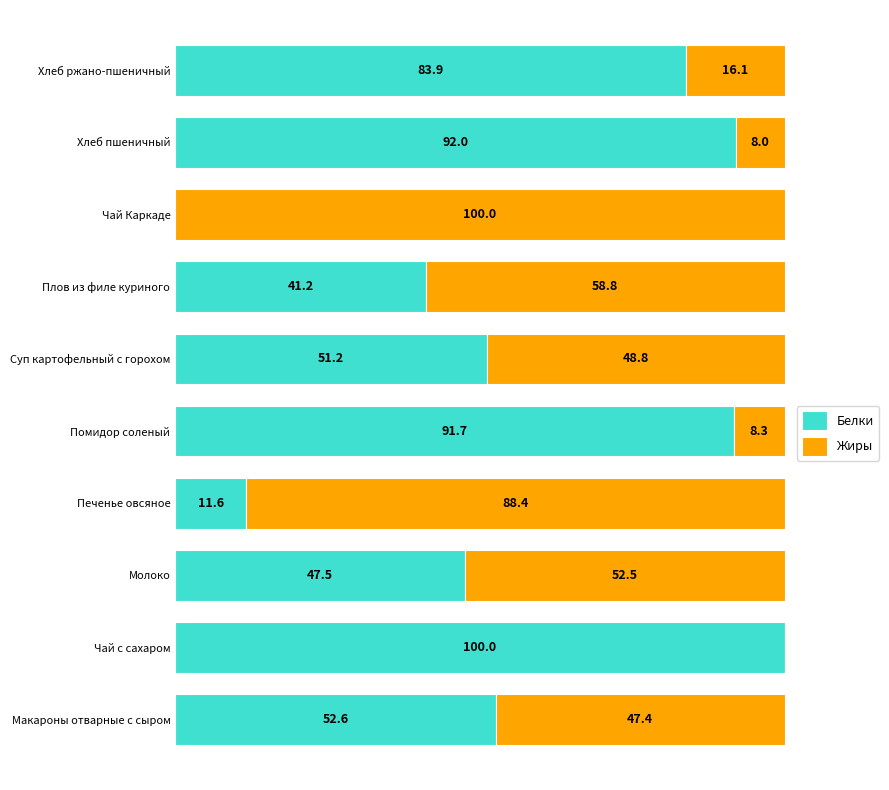

Which category has the highest value in the Белки series?

Чай с сахаром